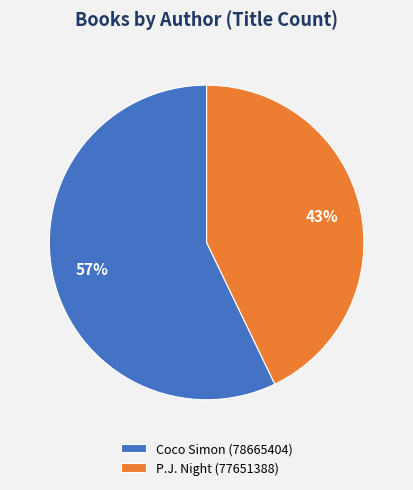

Is it true that P.J. Night (77651388) is 43% of the pie?

True